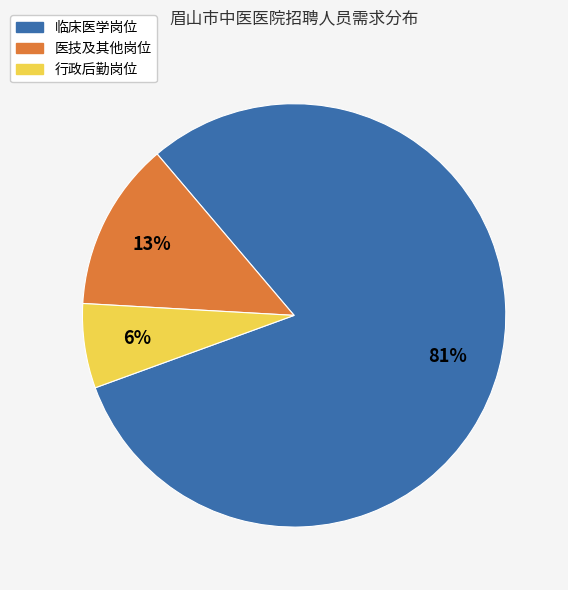

Is there any slice that represents more than half of the pie?

Yes